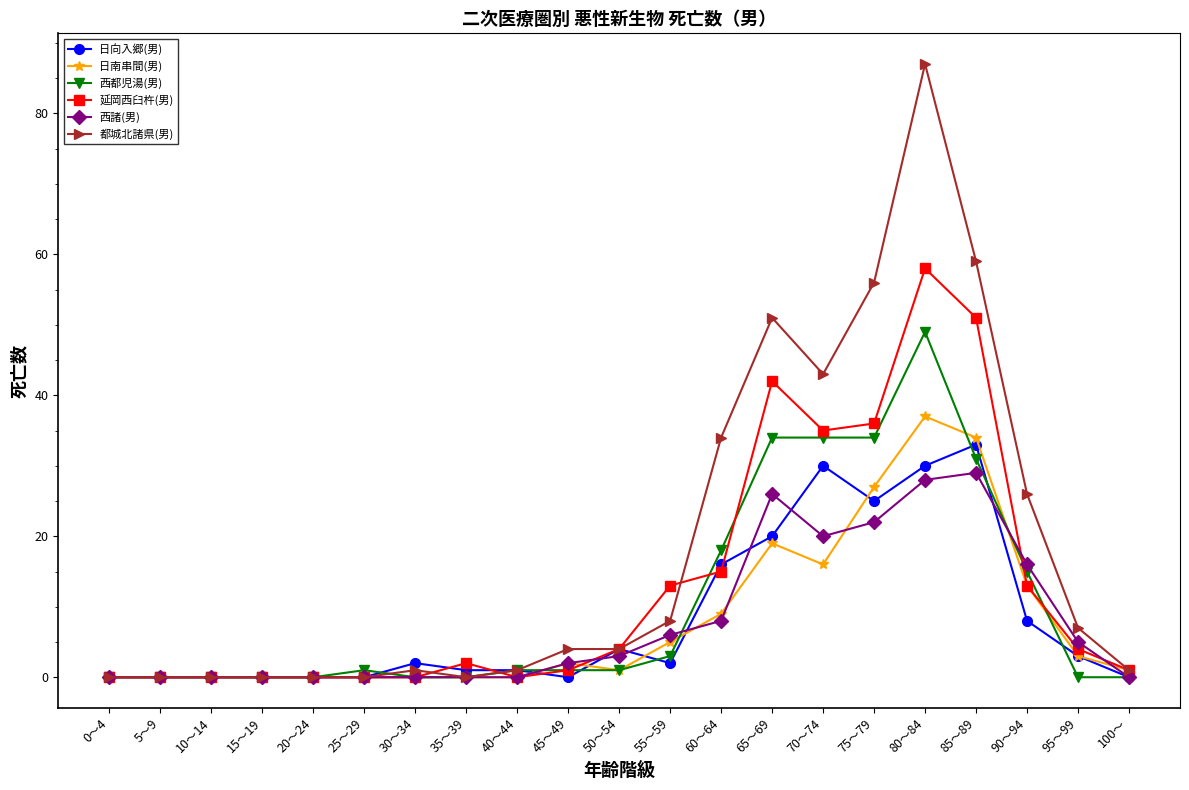

At how many categories does at least one series exceed 3?

11